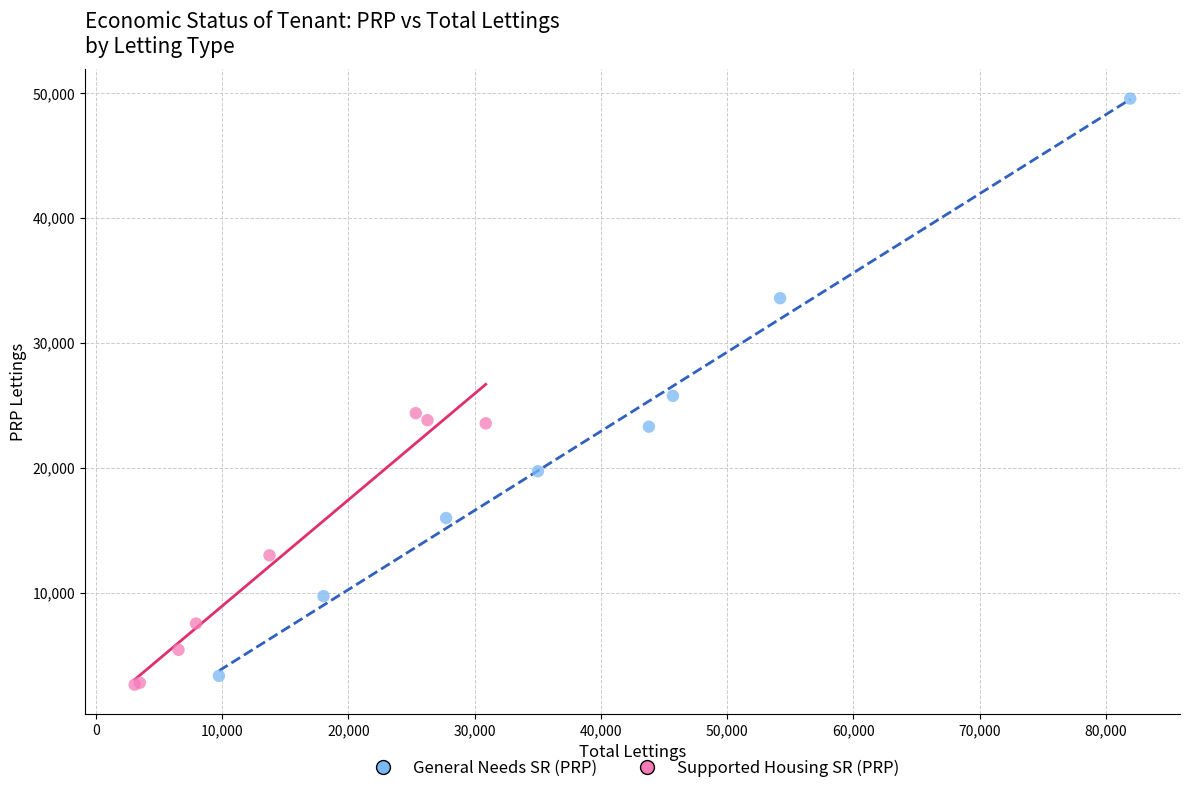

Which series reaches the minimum Y coordinate?

Supported Housing SR (PRP)